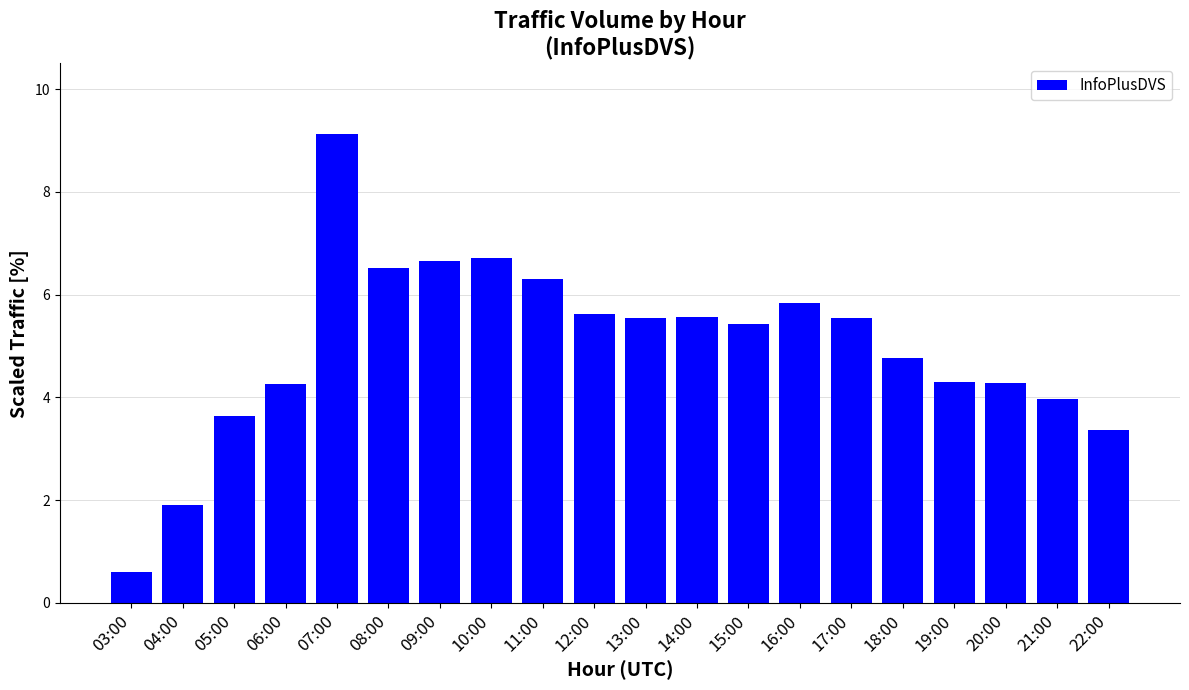

The value at 08:00 is 1.5. True or false?

False